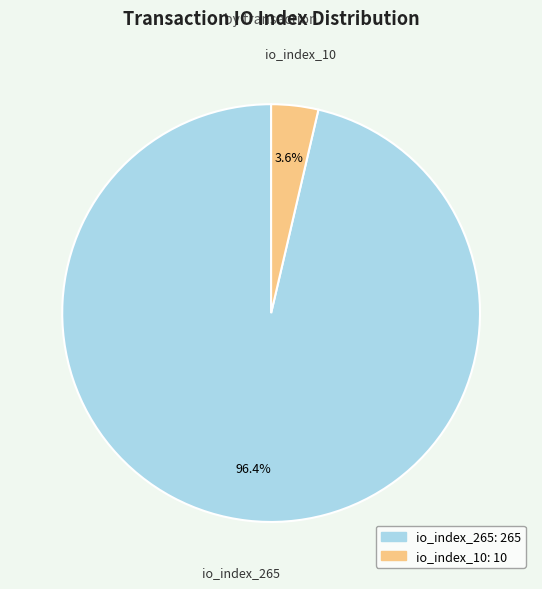

Which has a higher value, io_index_10 or io_index_265?

io_index_265